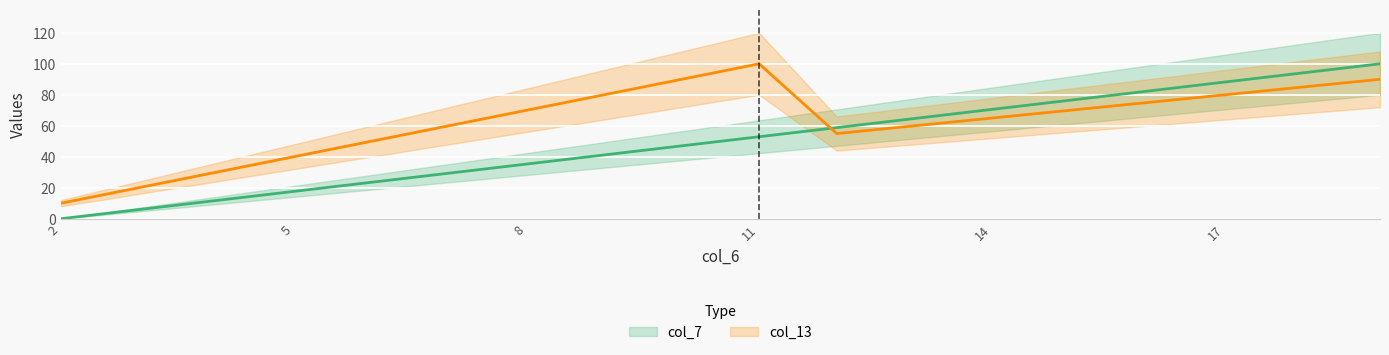

Where is col_13 nearest to the value 55?

12